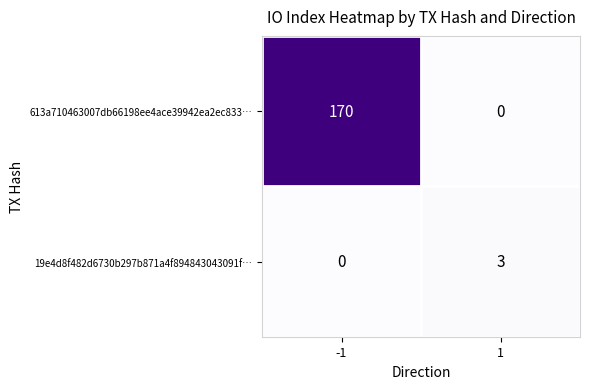

How many categories are shown in the chart?

2